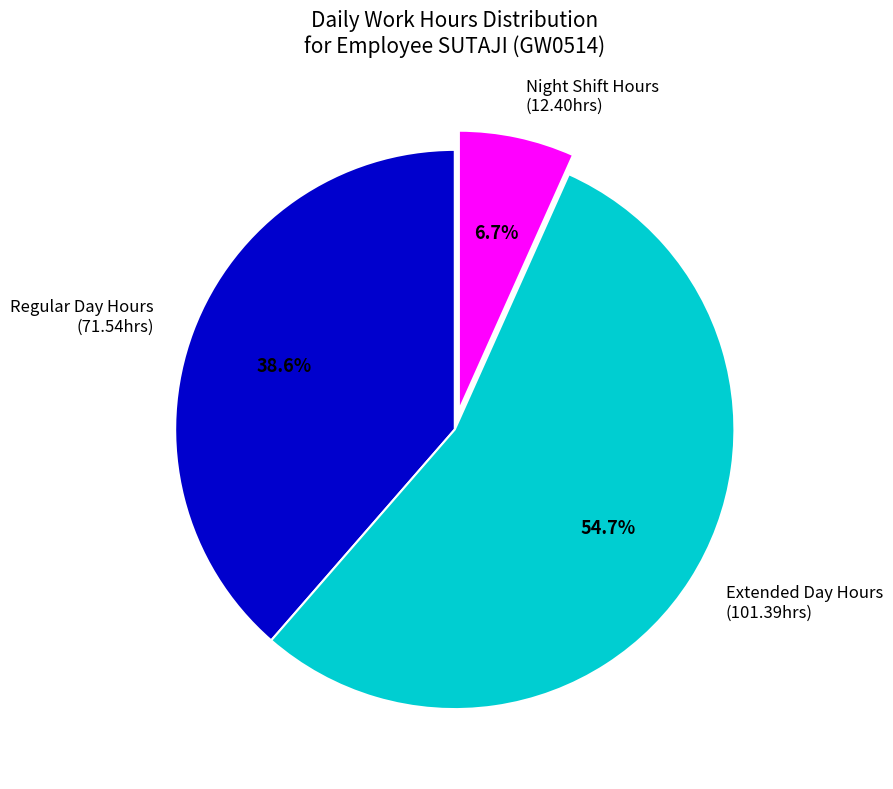

Approximately how many times larger is the value at Regular Day Hours (71.54hrs) compared to Night Shift Hours (12.40hrs)?

5.8